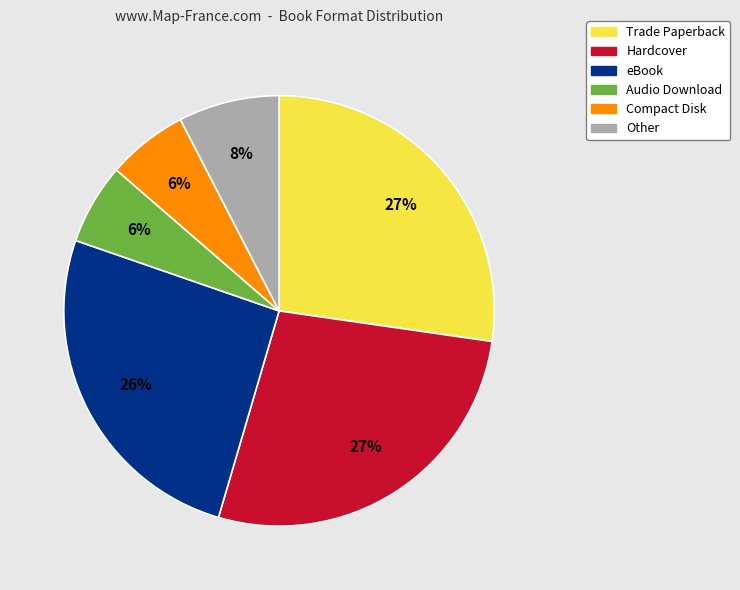

How many slices are in this pie chart?

6